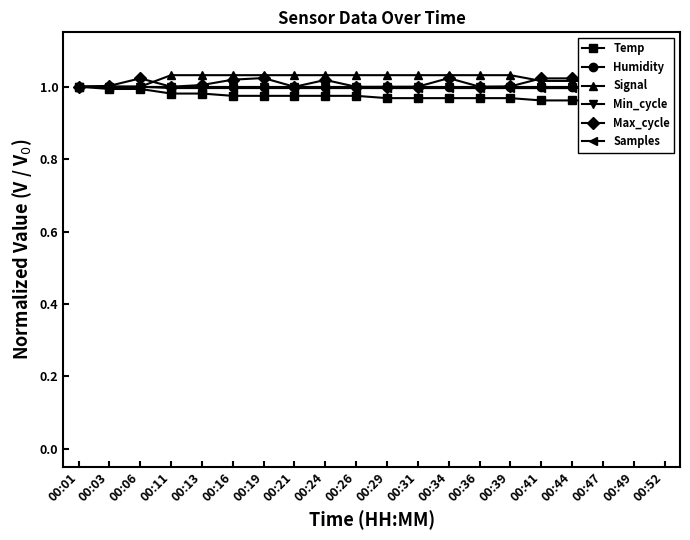

What is the value of the Samples point at the 10th from the left?

1.0